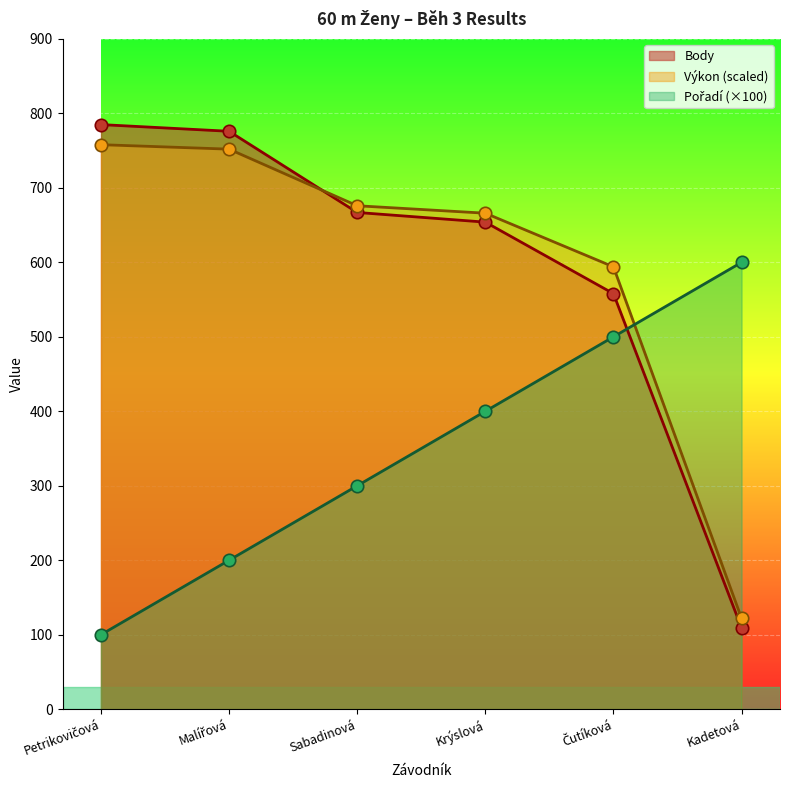

Which series reaches the maximum Y coordinate?

Body